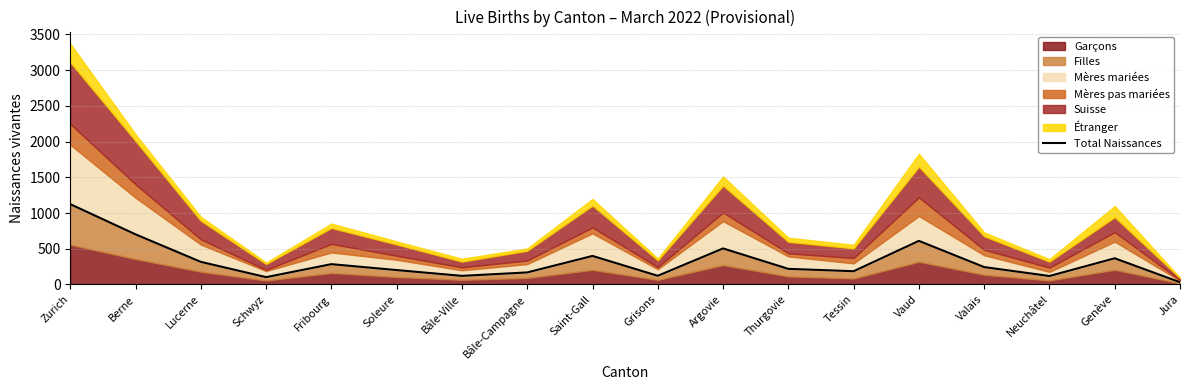

What is the label of the 1st point from the right?

Jura